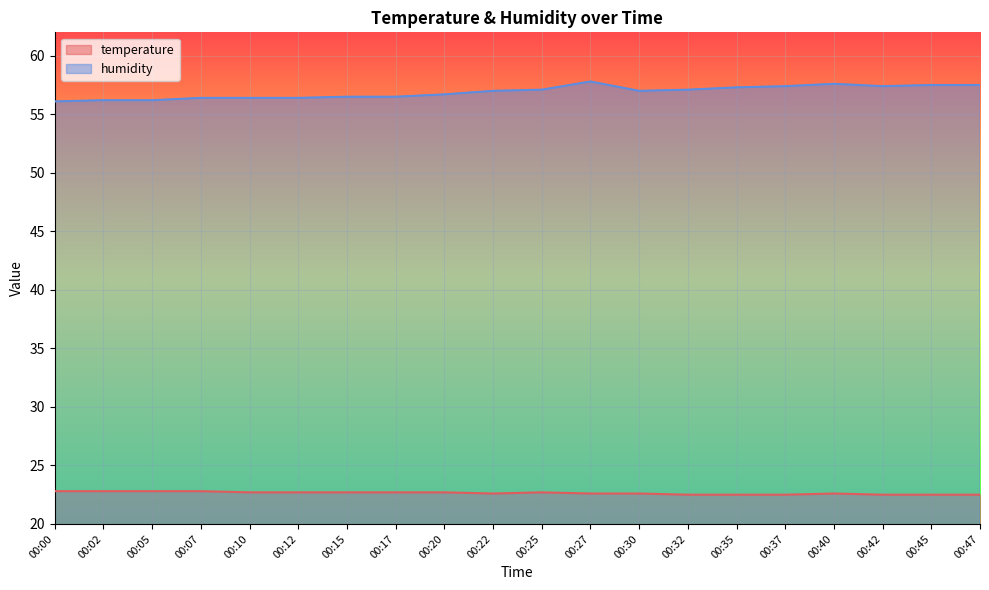

Is it true that humidity equals 57.1 at 00:25?

True